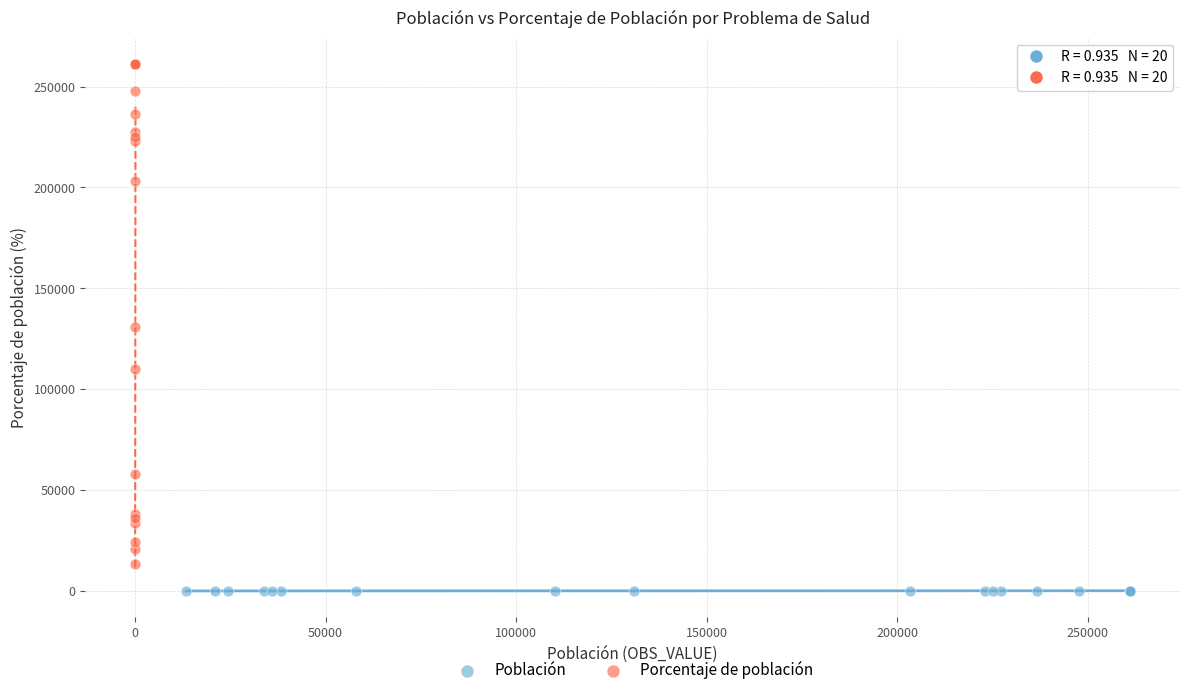

Which series reaches the minimum Y coordinate?

Población